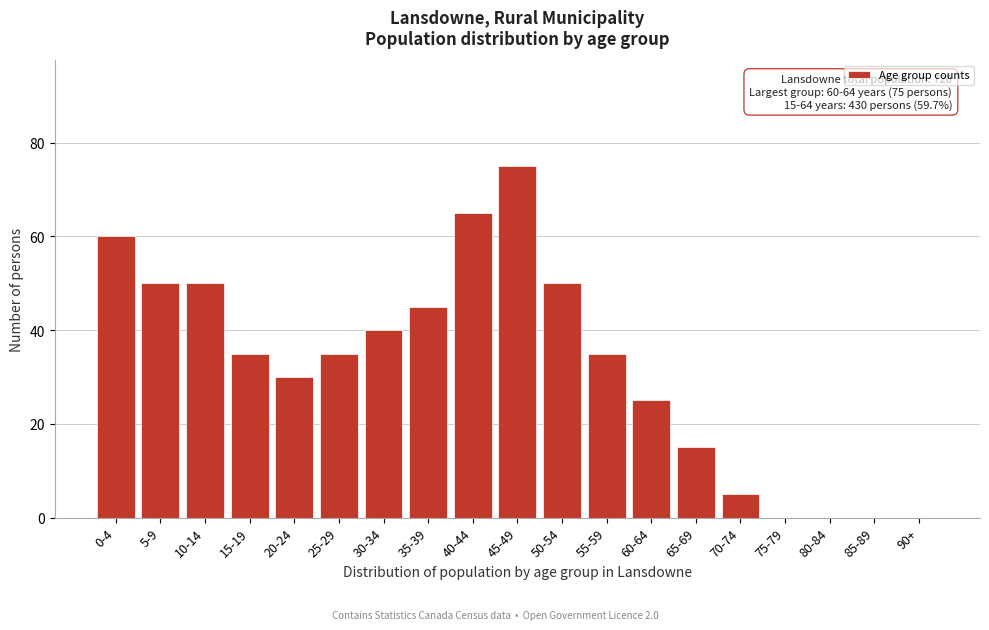

Reading right to left, what are all the values shown in this chart?

90+=0	85-89=0	80-84=0	75-79=0	70-74=5	65-69=15	60-64=25	55-59=35	50-54=50	45-49=75	40-44=65	35-39=45	30-34=40	25-29=35	20-24=30	15-19=35	10-14=50	5-9=50	0-4=60